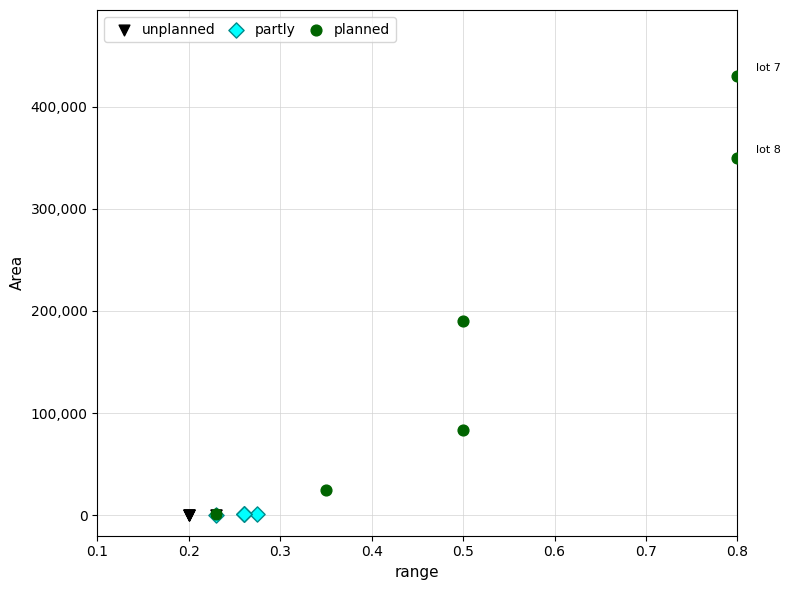

Which series contains the highest Y value?

planned